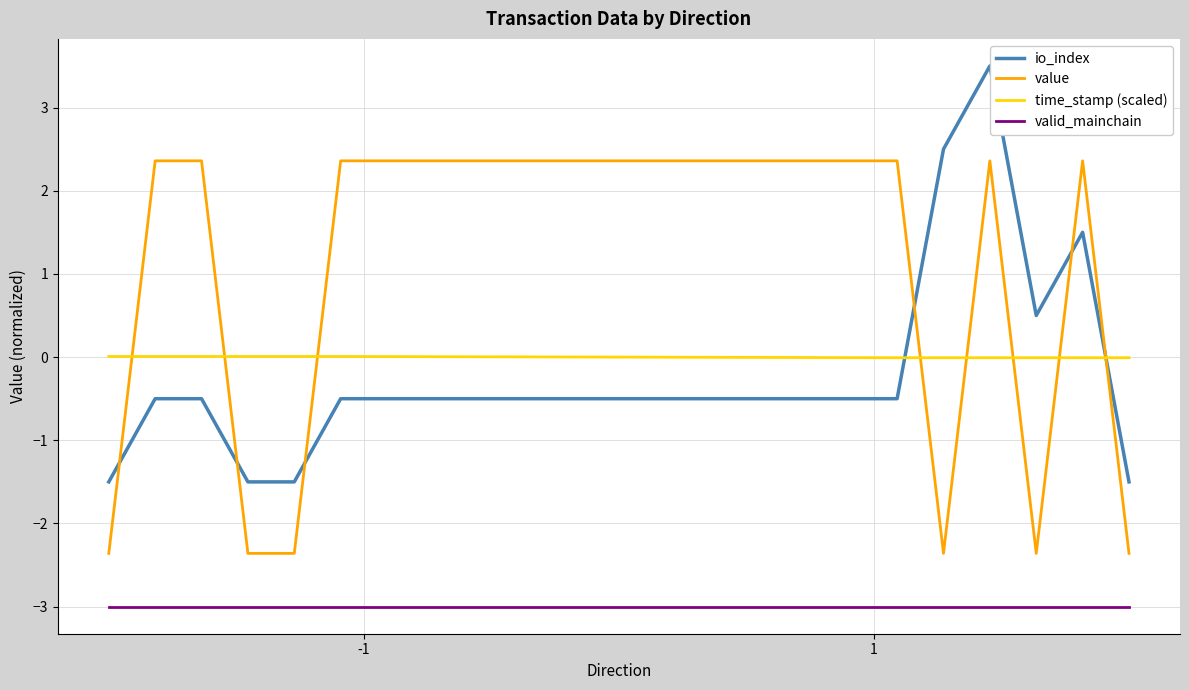

What is the value of the io_index point at the 9th from the left?

3.5